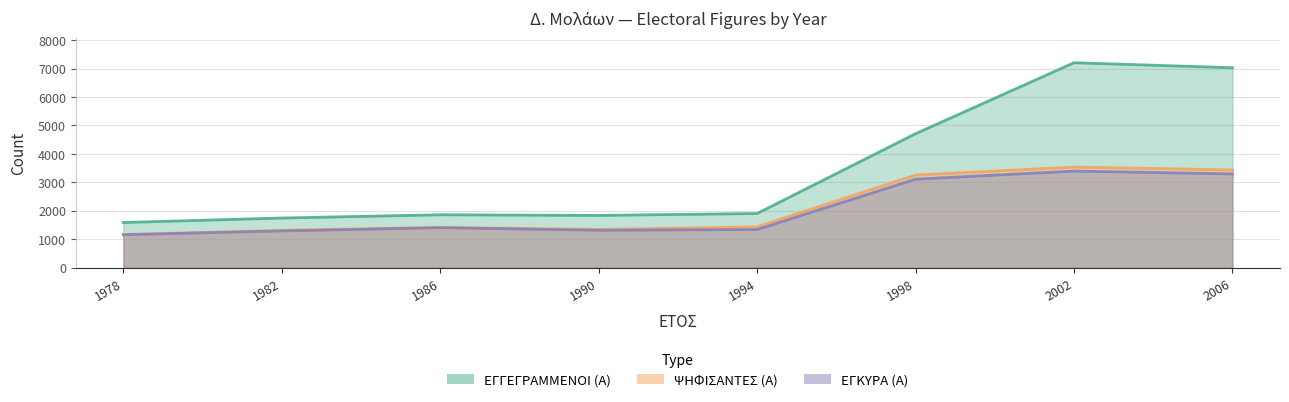

What is the difference between the ΕΓΓΕΓΡΑΜΜΕΝΟΙ (Α) values at 2006 and 1978?

5438